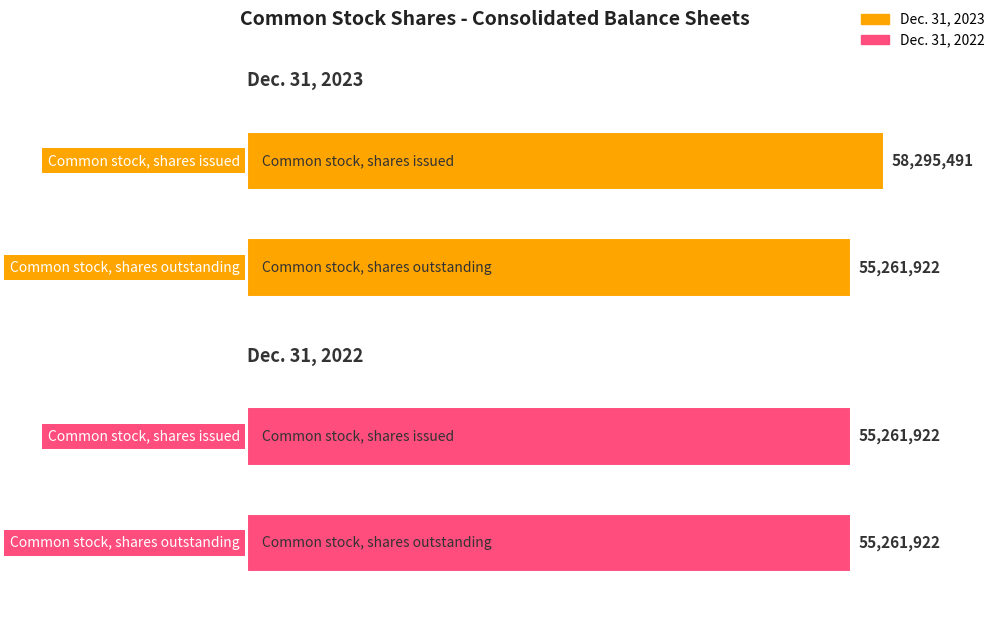

What is the maximum value for Dec. 31, 2023?

58295491